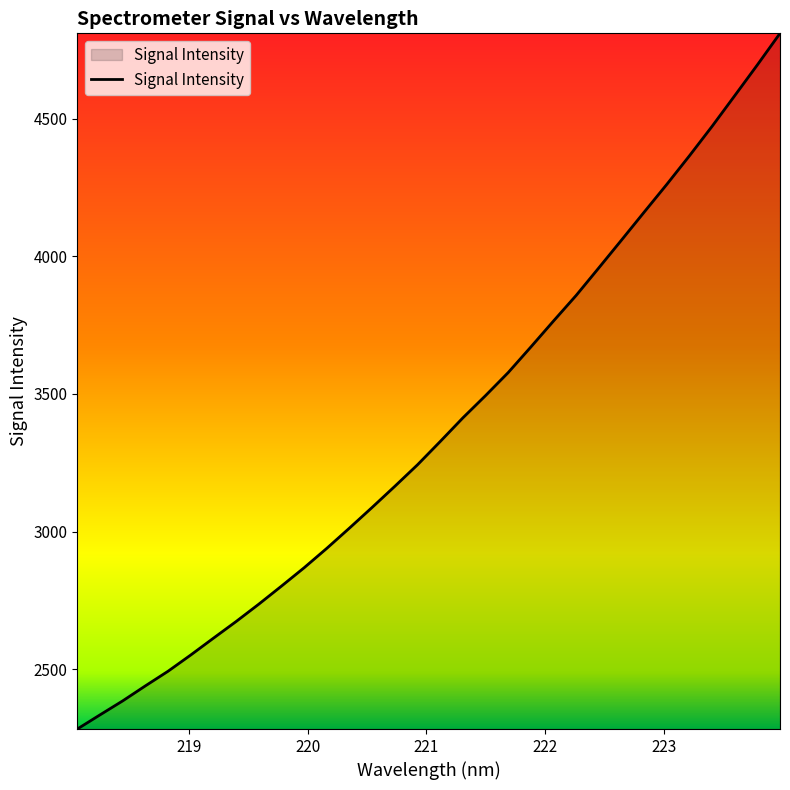

Does the chart have visible grid lines?

No